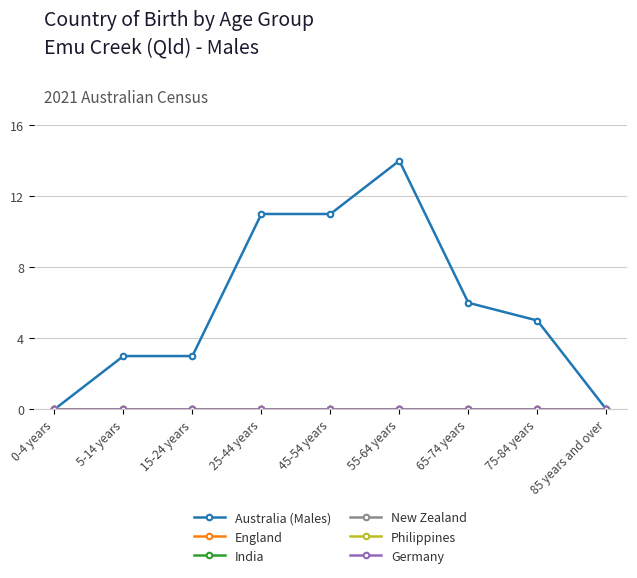

Does the chart have visible grid lines?

Yes